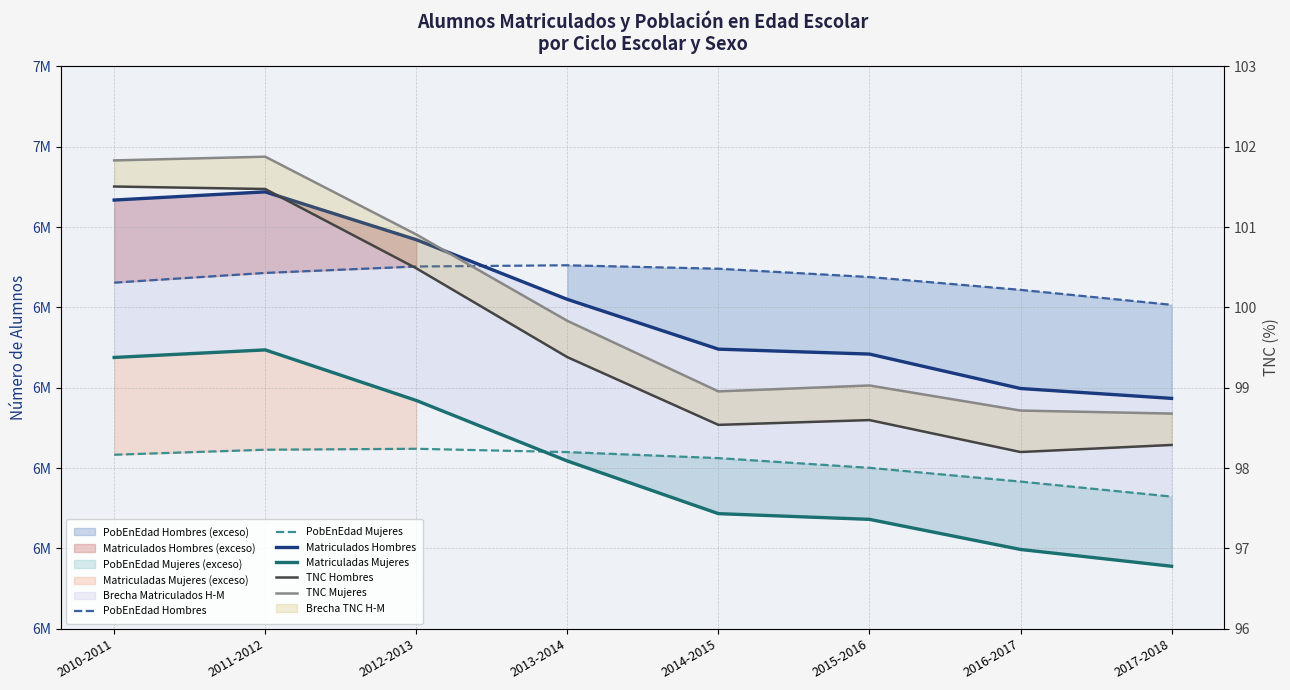

Does the chart have visible grid lines?

Yes